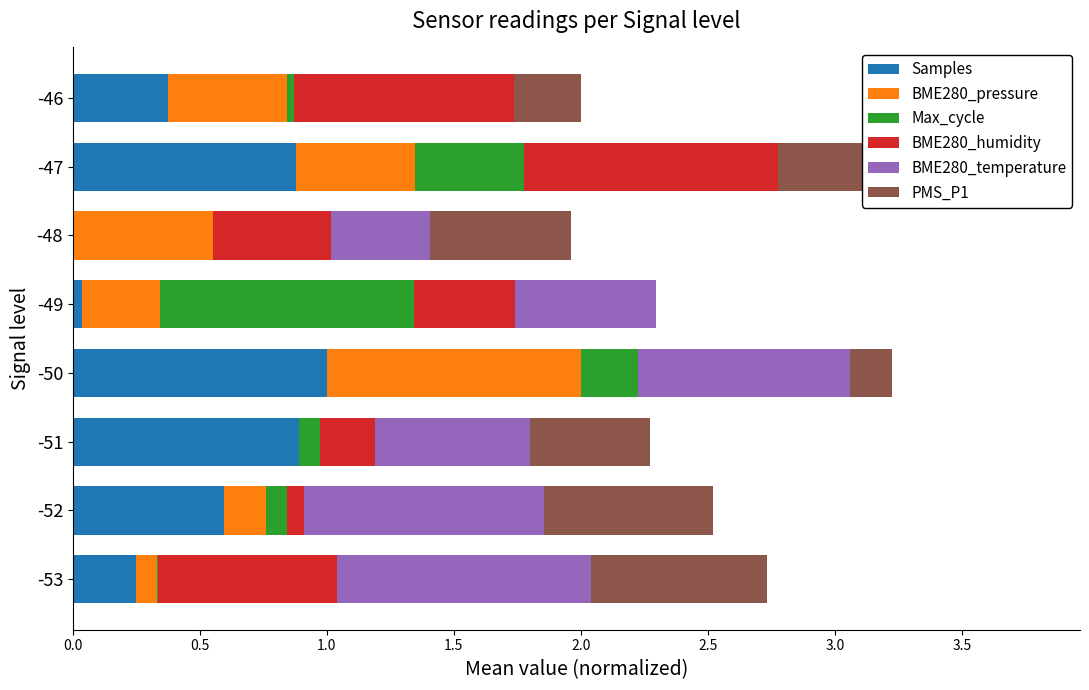

What is the sum of all PMS_P1 values?

3.8